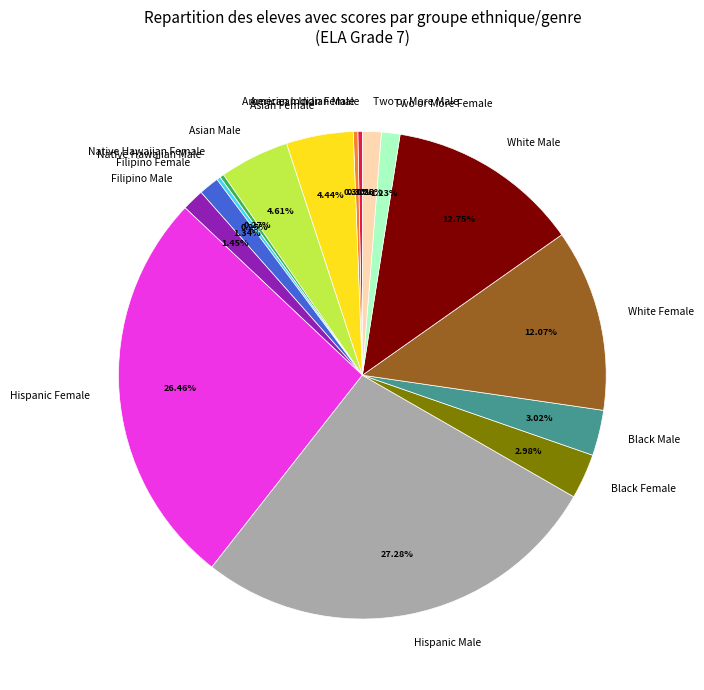

True or false: White Male accounts for 13% of the total.

True